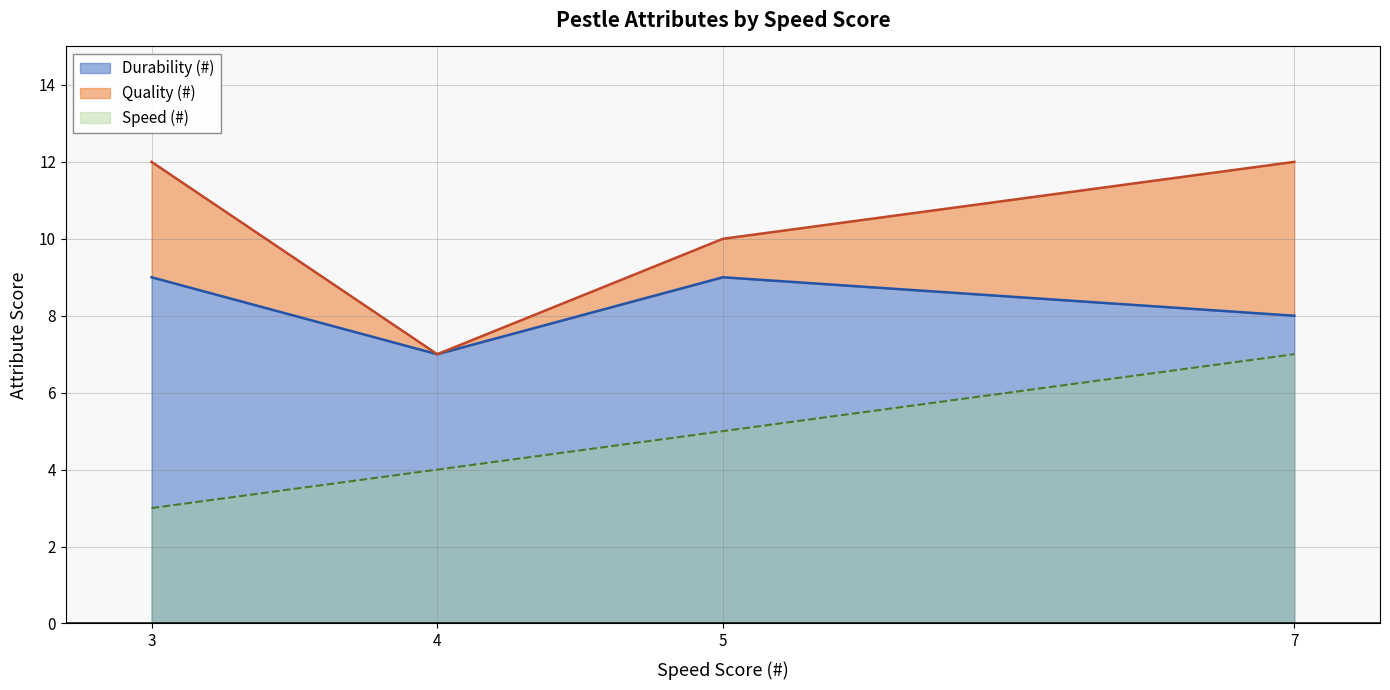

Where is Speed (#) nearest to the value 5?

5